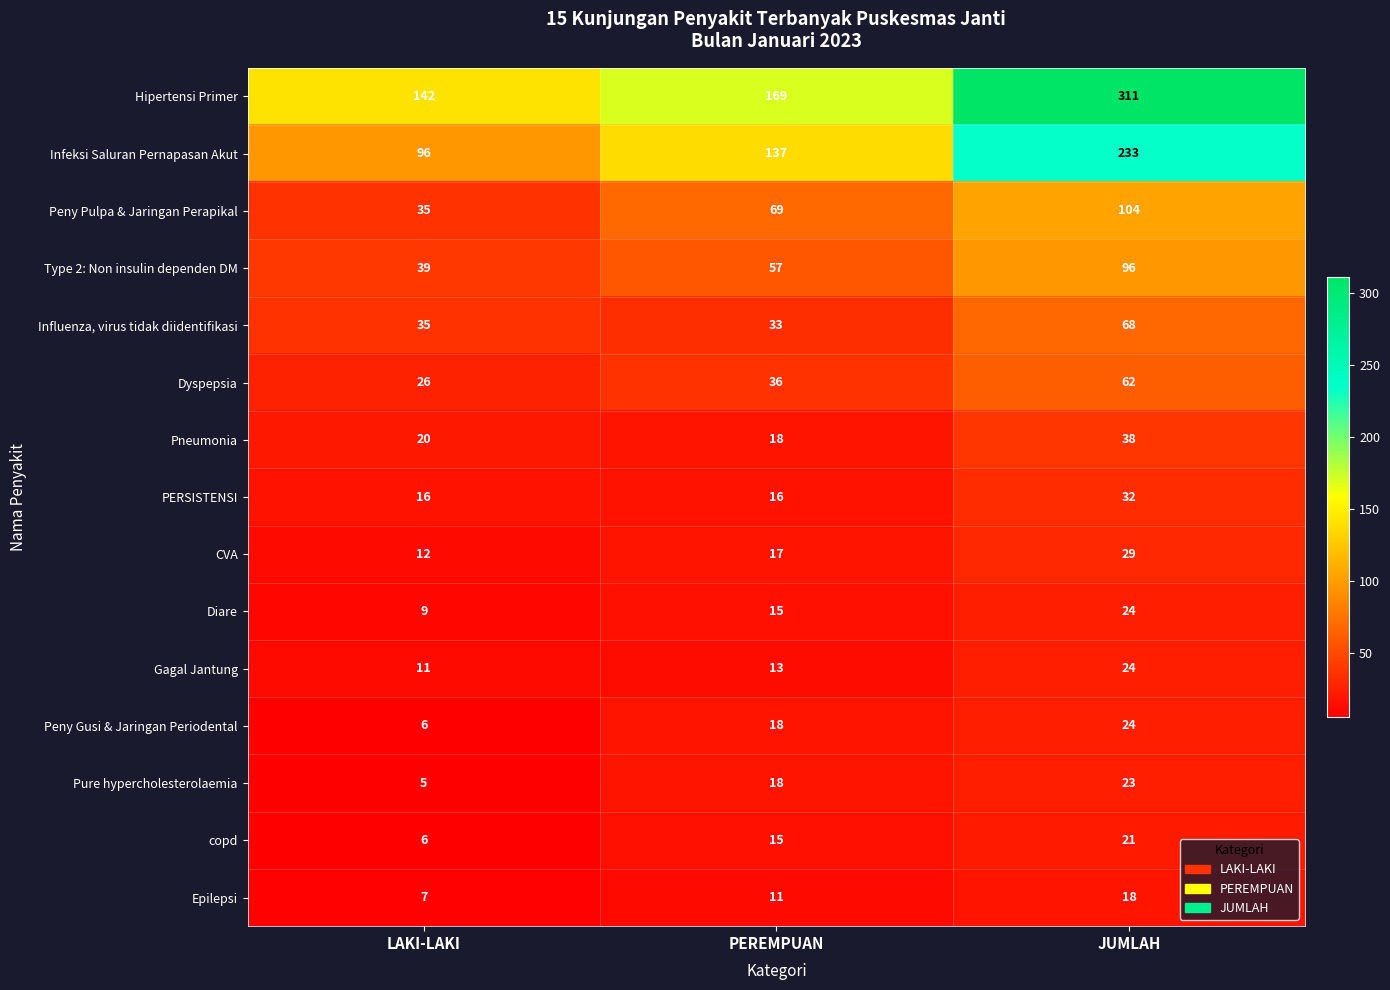

What is the minimum value shown in the chart?

5